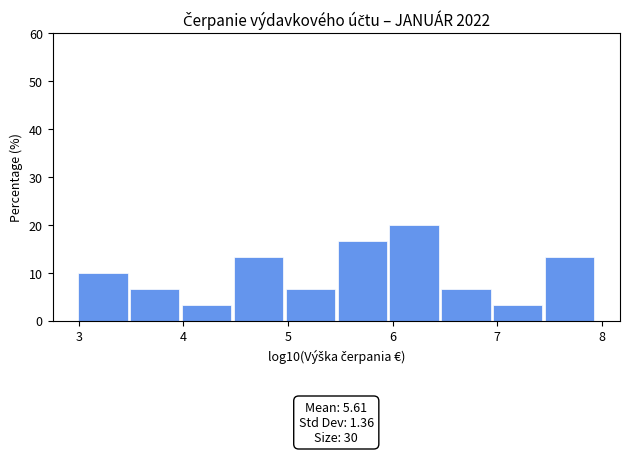

Which range on the x-axis has the tallest bar?

6.0 to 6.5